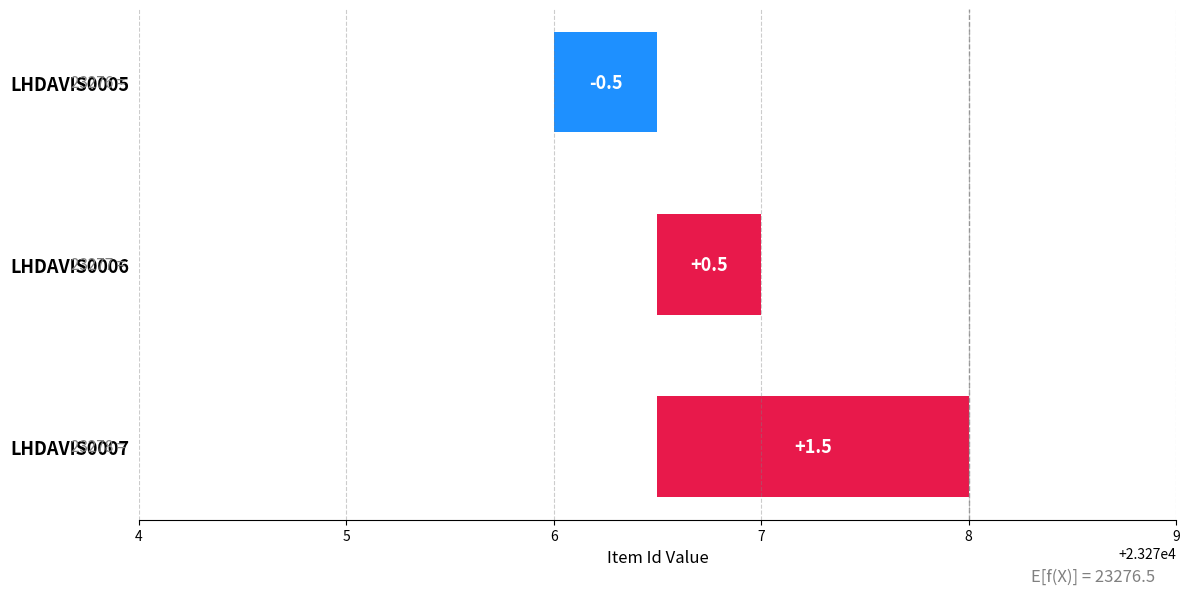

The chart shows a value of 34211 at LHDAVIS0006. True or false?

False